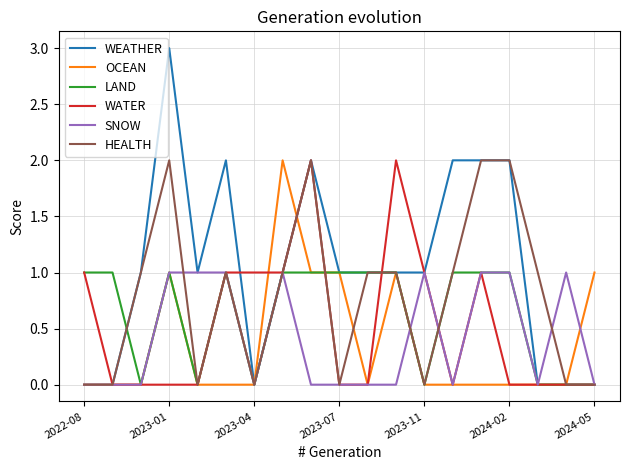

Which series has the widest spread of values?

WEATHER